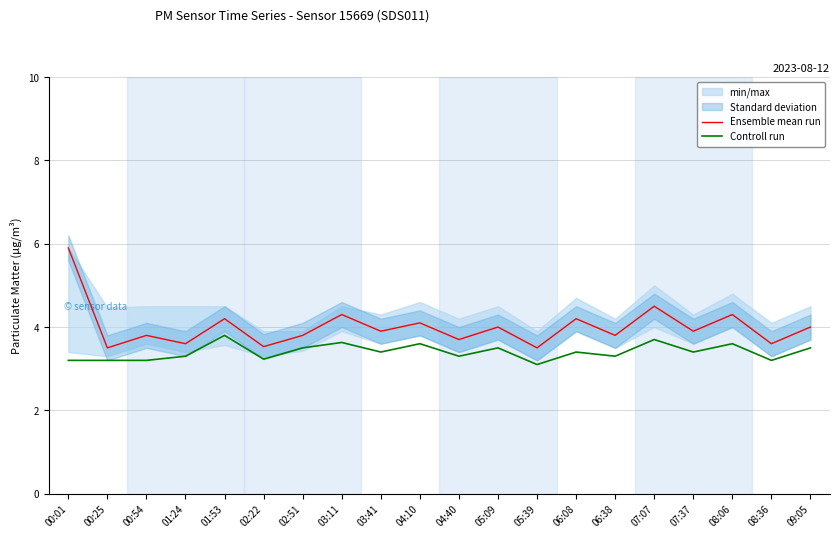

True or false: Ensemble mean run and Controll run intersect in this chart.

False